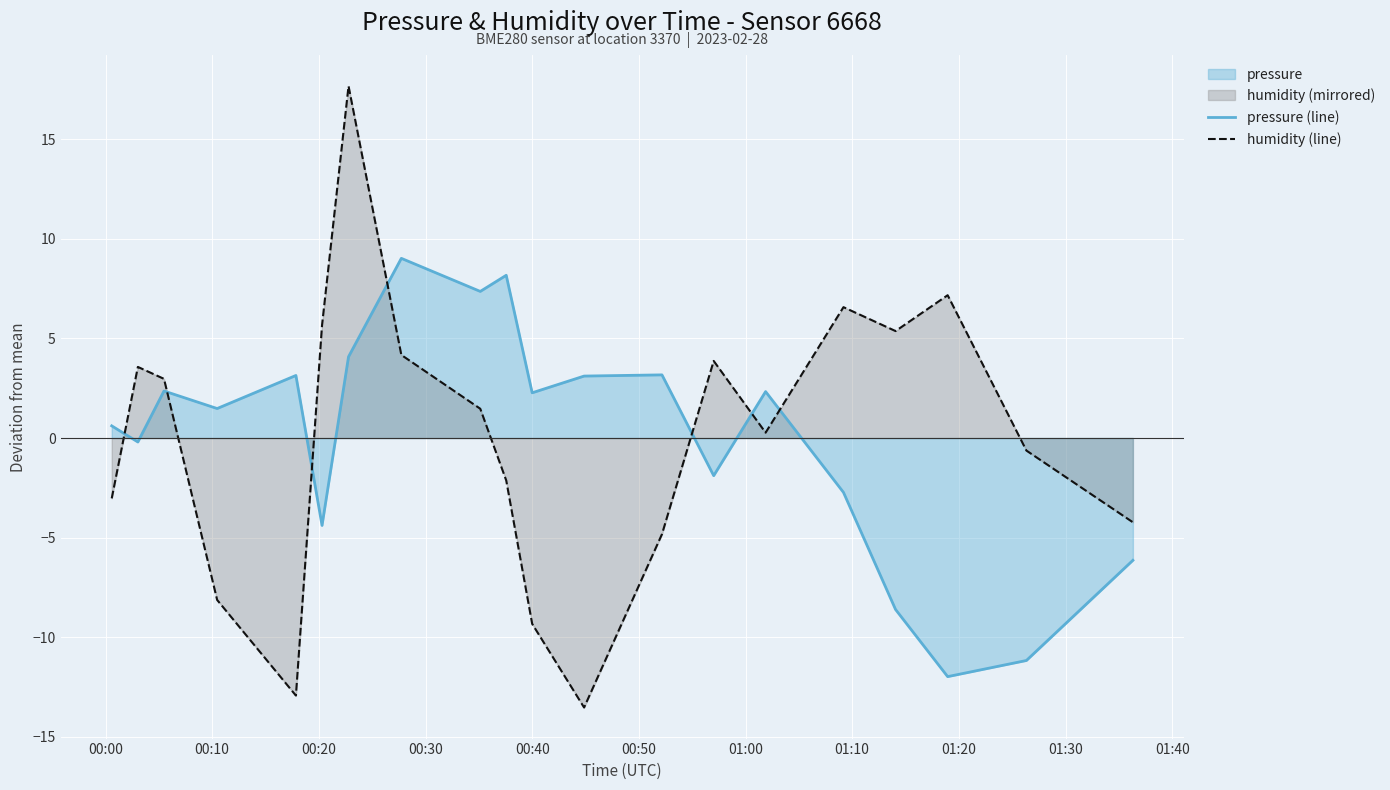

How many intersections are there between humidity (line) and pressure (line)?

7